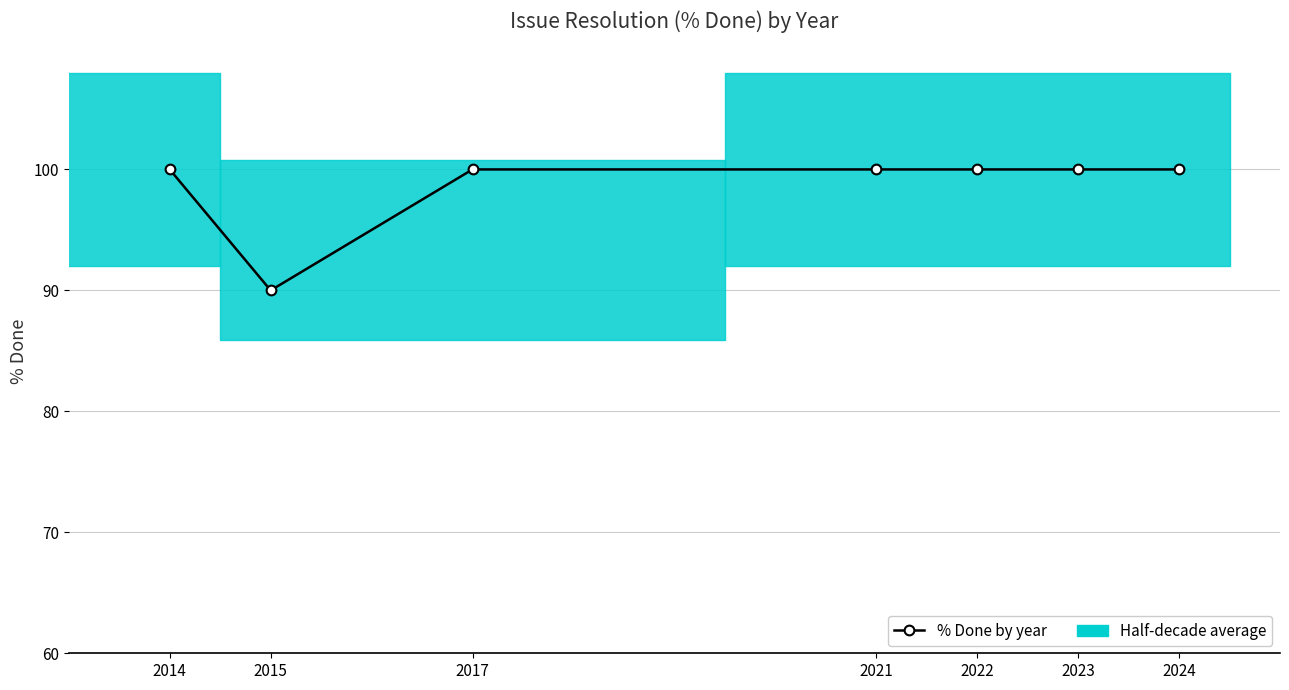

What is the ratio of the value at 2015 to the value at 2021?

0.9